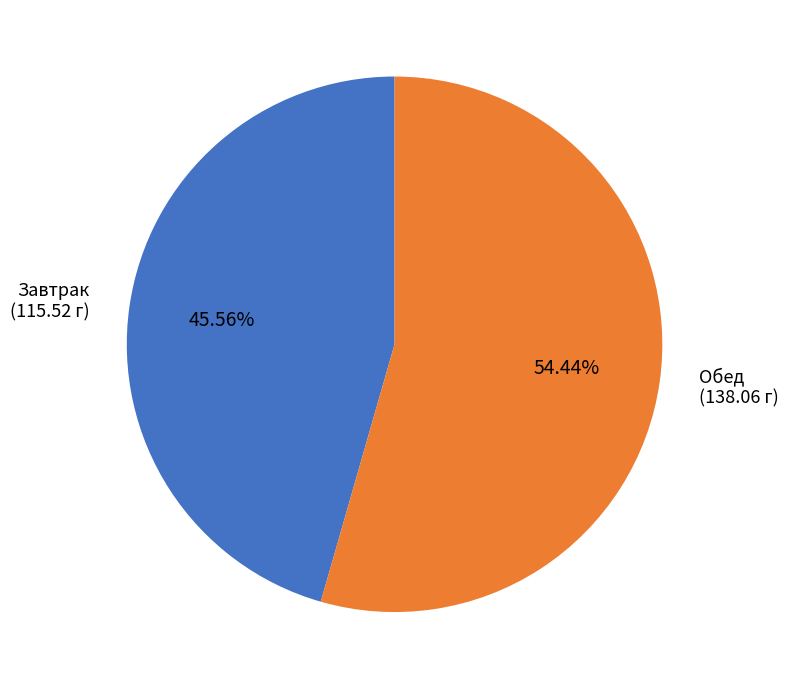

Which category accounts for the majority?

Обед